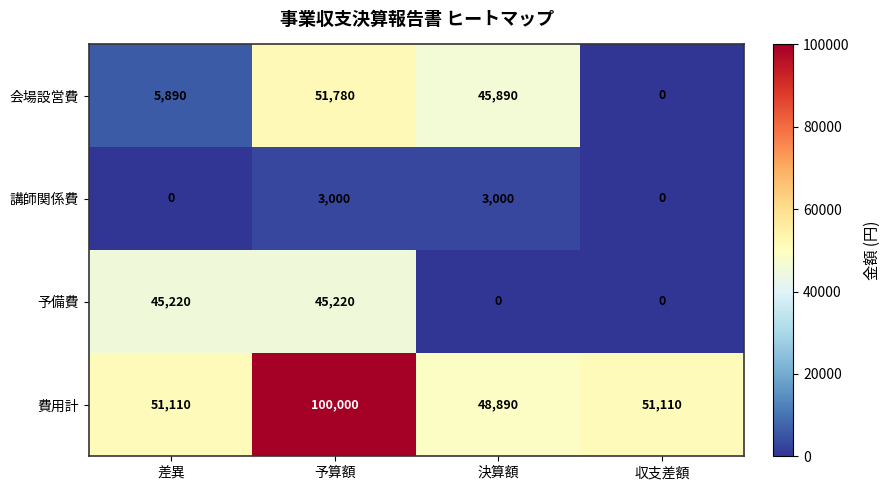

What is the sum of the 講師関係費 values at 差異 and 予算額?

3000